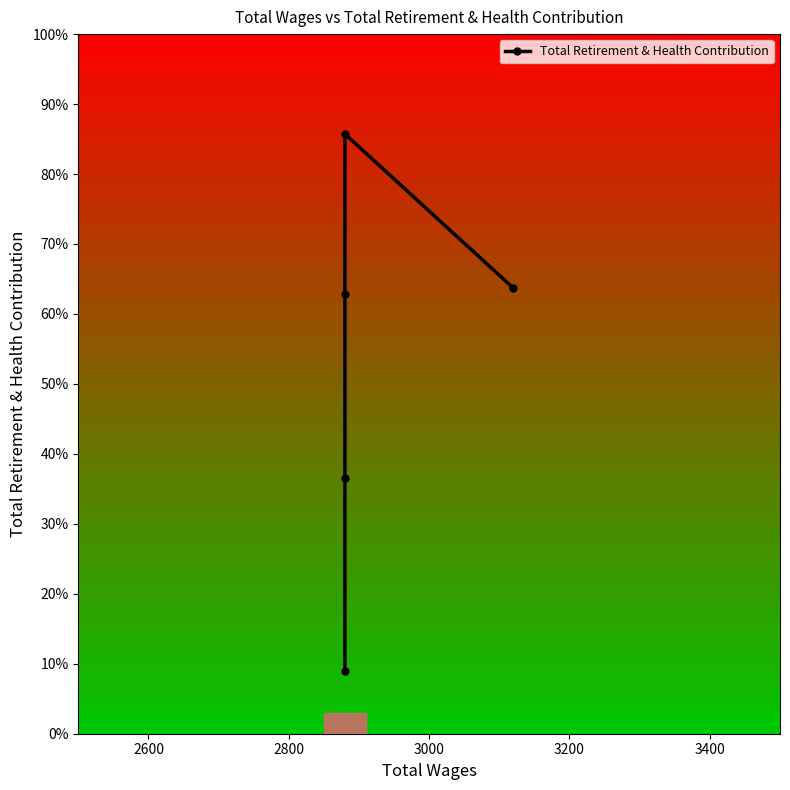

What is the ratio of the value at 2600 to the value at 3200?

0.6